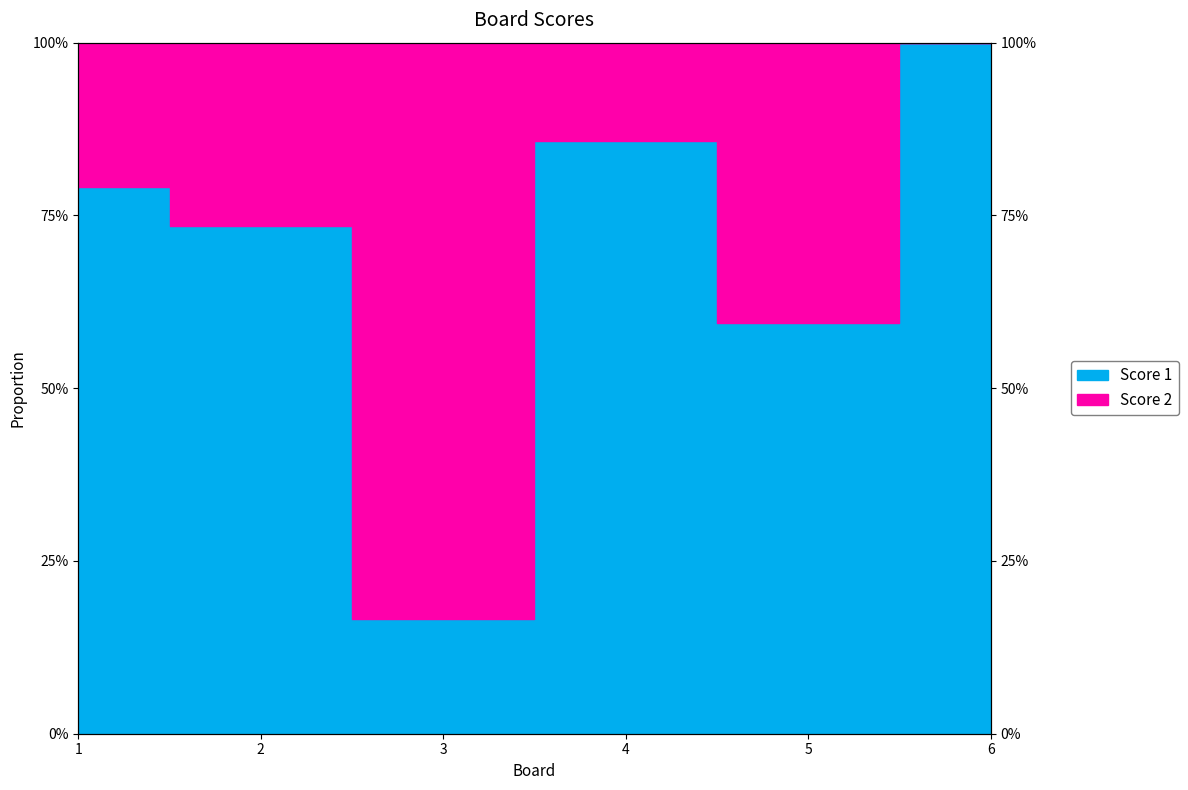

At which category does the chart reach its minimum across all series?

3